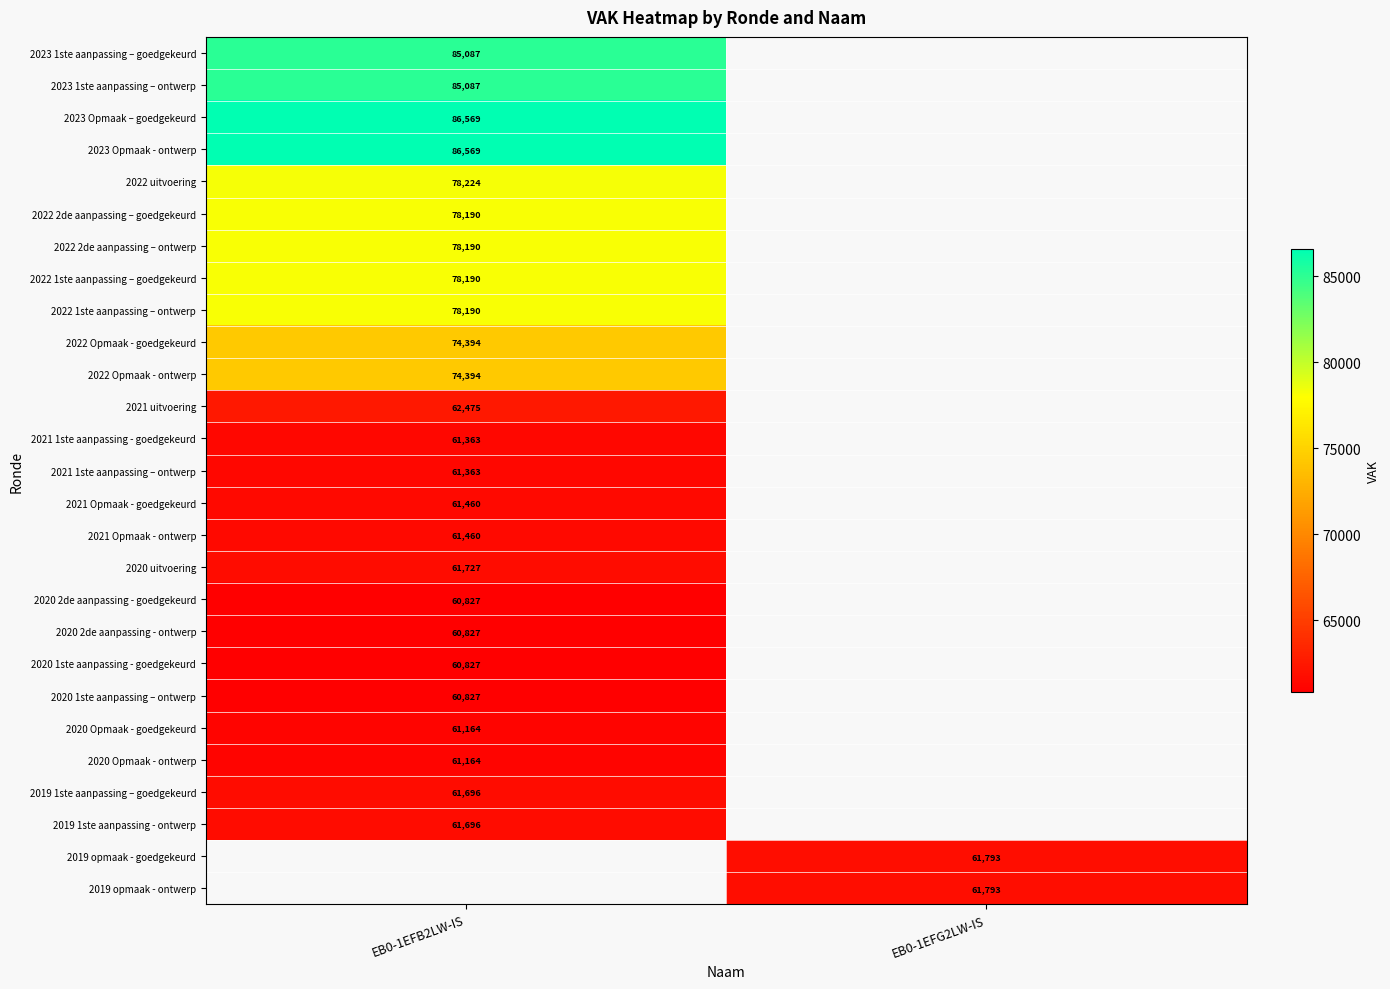

At how many categories does at least one series exceed 68640?

1